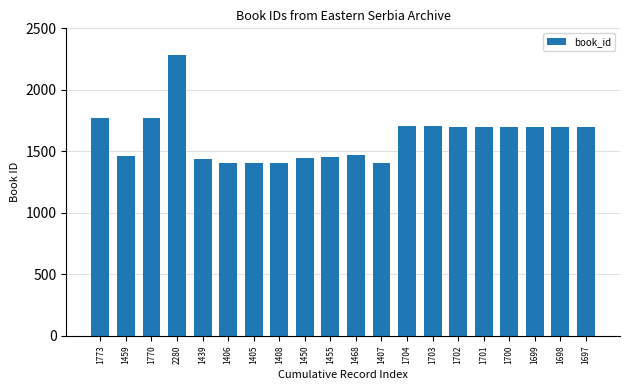

What is the difference between the values at 1698 and 1405?

293